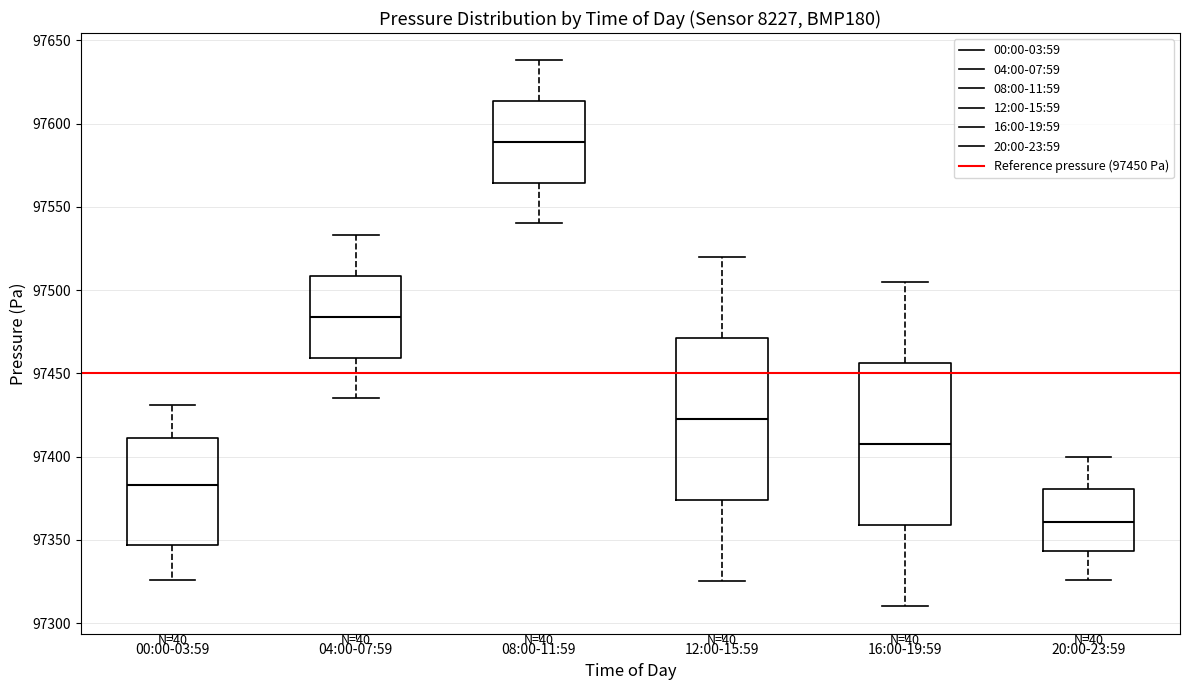

Where is the lower edge of the box for 20:00-23:59 on the y-axis? The values are not printed on the chart, so give them approximately, as read against the axis.

97345